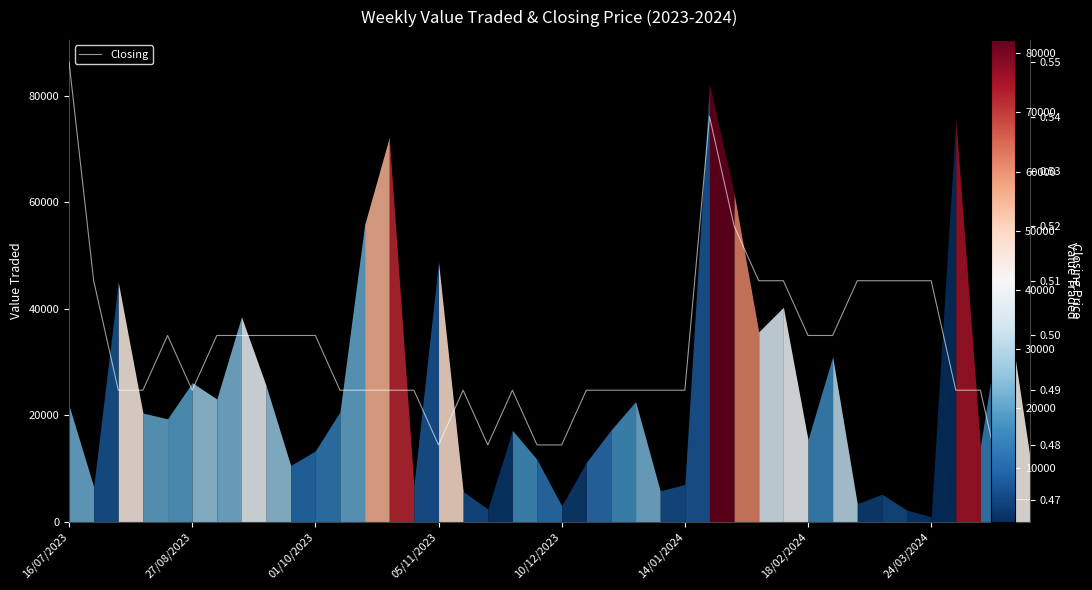

Reading left to right, what are all the values shown in this chart?

0.6	0.5	0.5	0.5	0.5	0.5	0.5	0.5	0.5	0.5	0.5	0.5	0.5	0.5	0.5	0.5	0.5	0.5	0.5	0.5	0.5	0.5	0.5	0.5	0.5	0.5	0.5	0.5	0.5	0.5	0.5	0.5	0.5	0.5	0.5	0.5	0.5	0.5	0.5	0.5